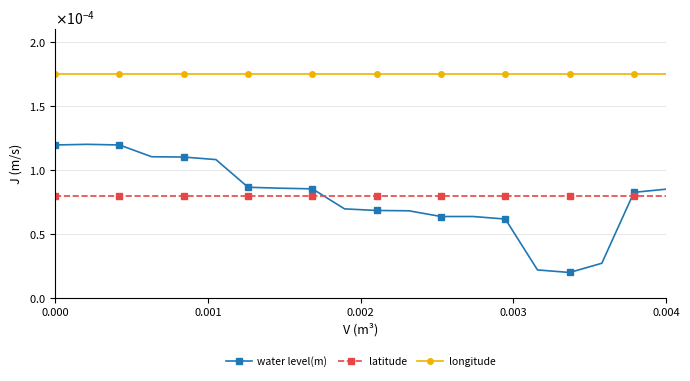

Is this an area chart (filled region under the line)?

No